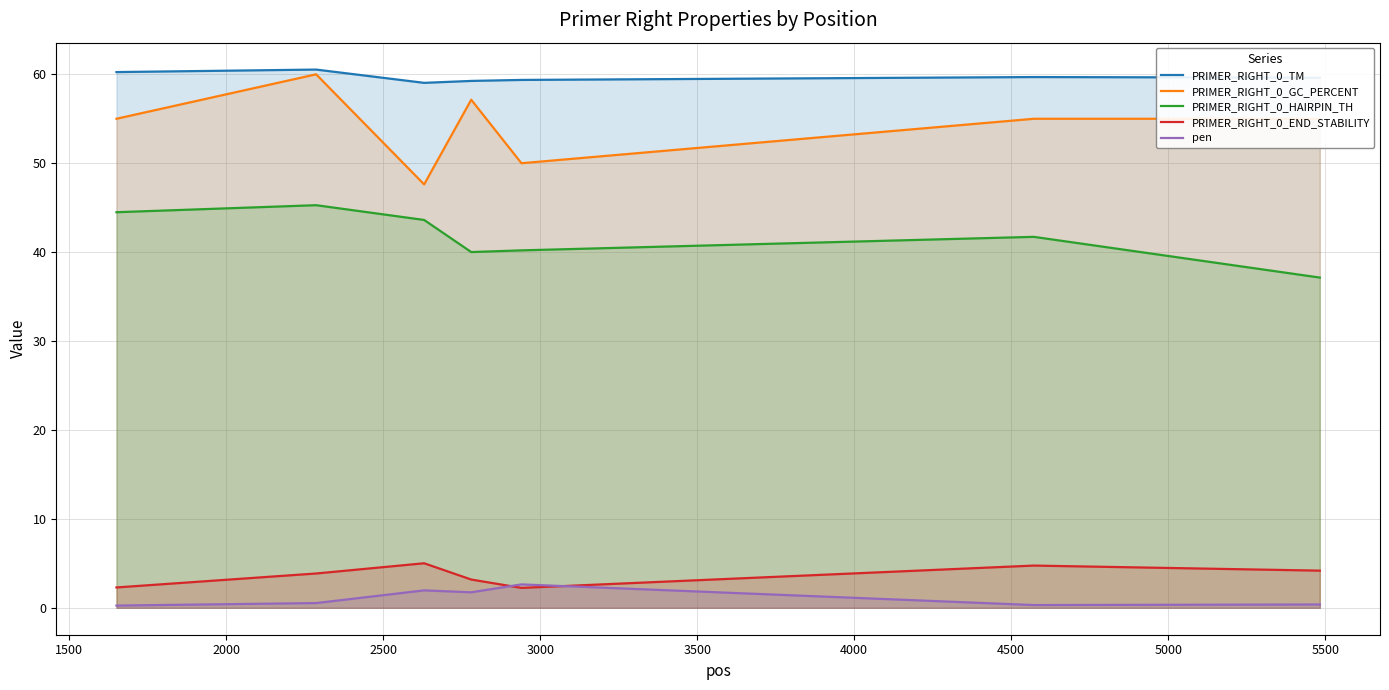

Which series has the largest total across all categories?

PRIMER_RIGHT_0_TM